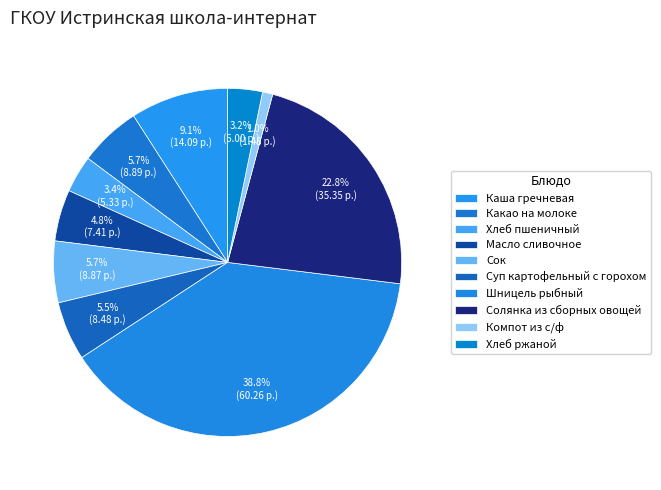

Which has a higher value, Суп картофельный с горохом or Хлеб ржаной?

Суп картофельный с горохом